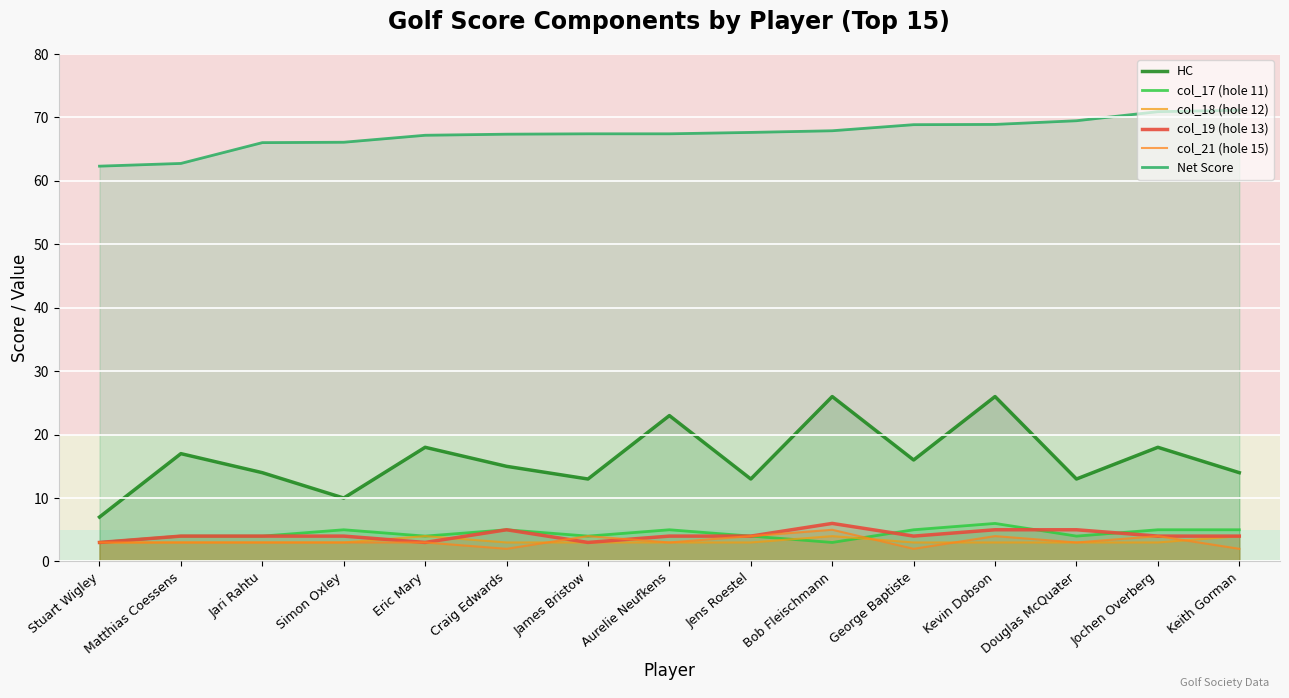

What is the total value across all series at Craig Edwards?

97.4